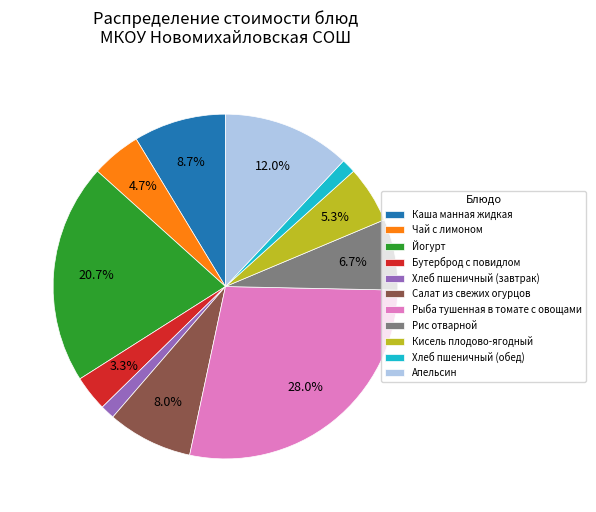

What is the ratio of the value at Хлеб пшеничный (обед) to the value at Чай с лимоном?

0.3